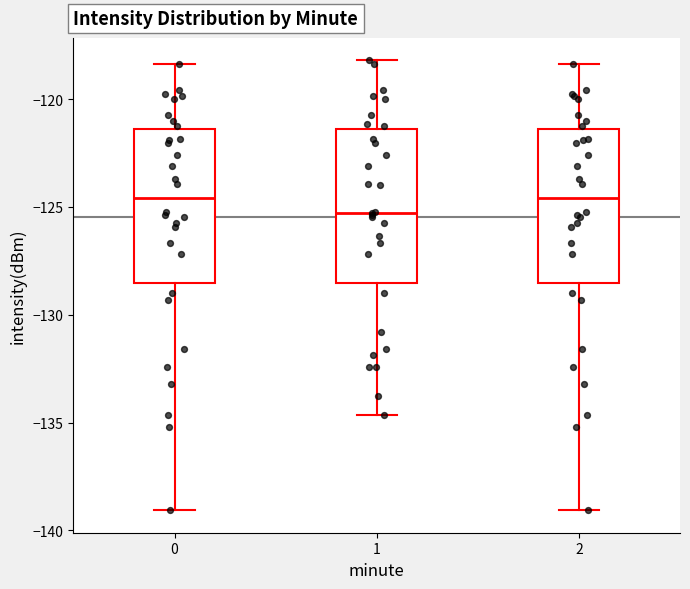

Where is the lower edge of the box at x = 2 on the y-axis? The values are not printed on the chart, so give them approximately, as read against the axis.

-128.5